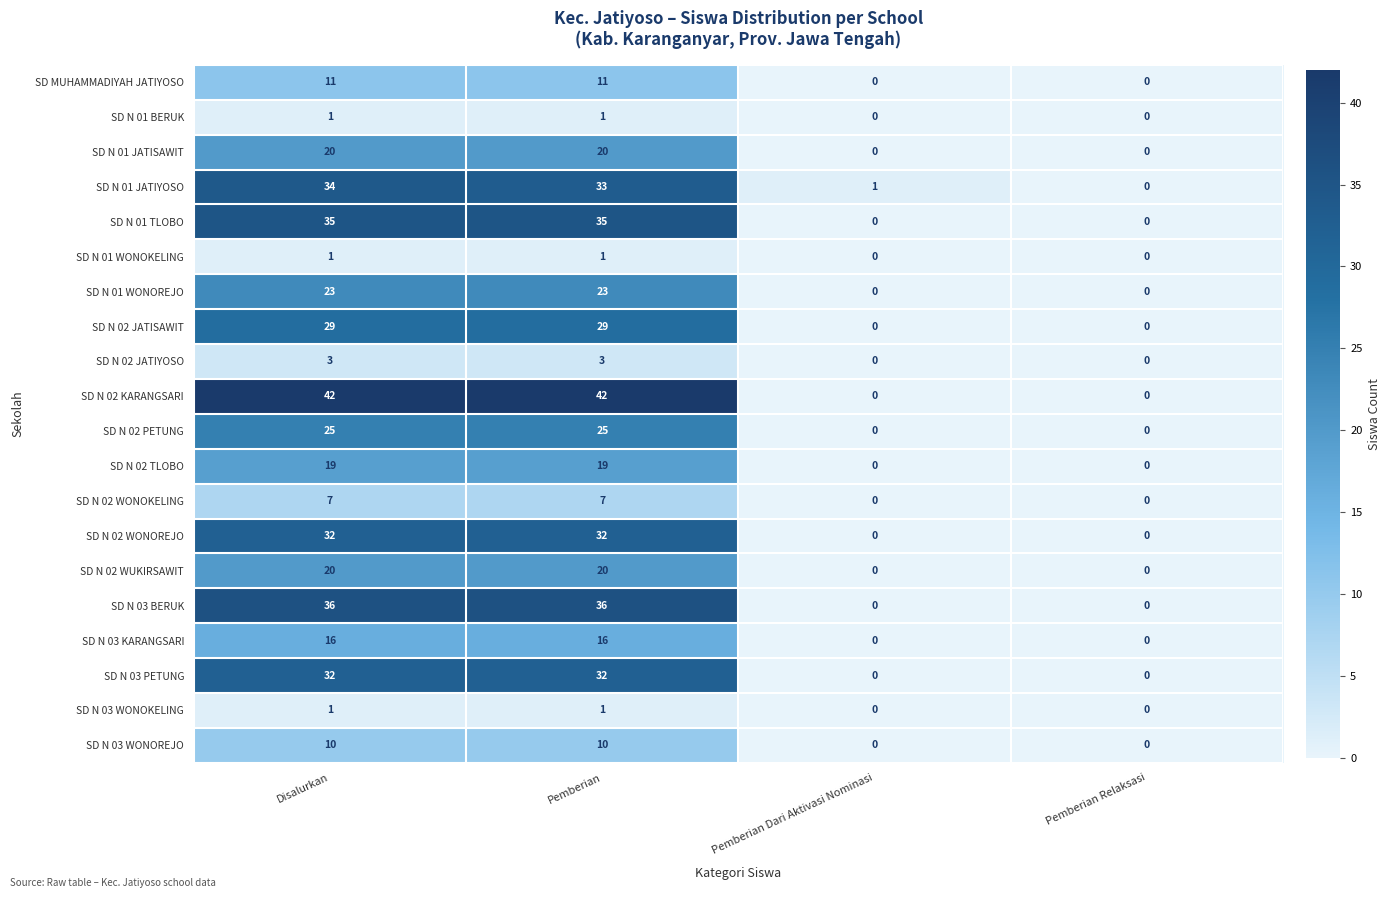

How many values in the SD N 02 JATIYOSO series are below 3?

2